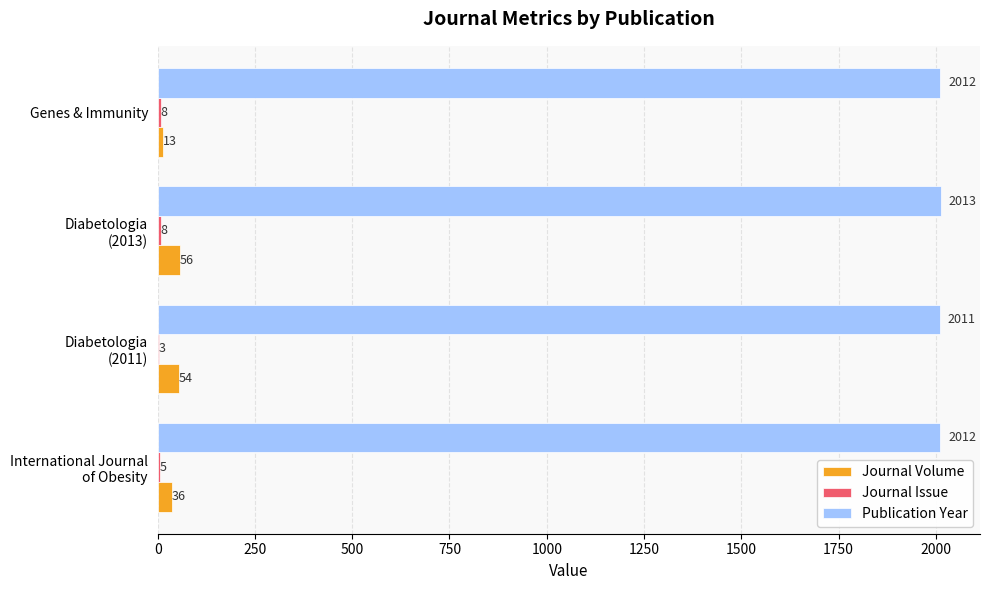

Which category has the highest value across all series?

Diabetologia
(2013)